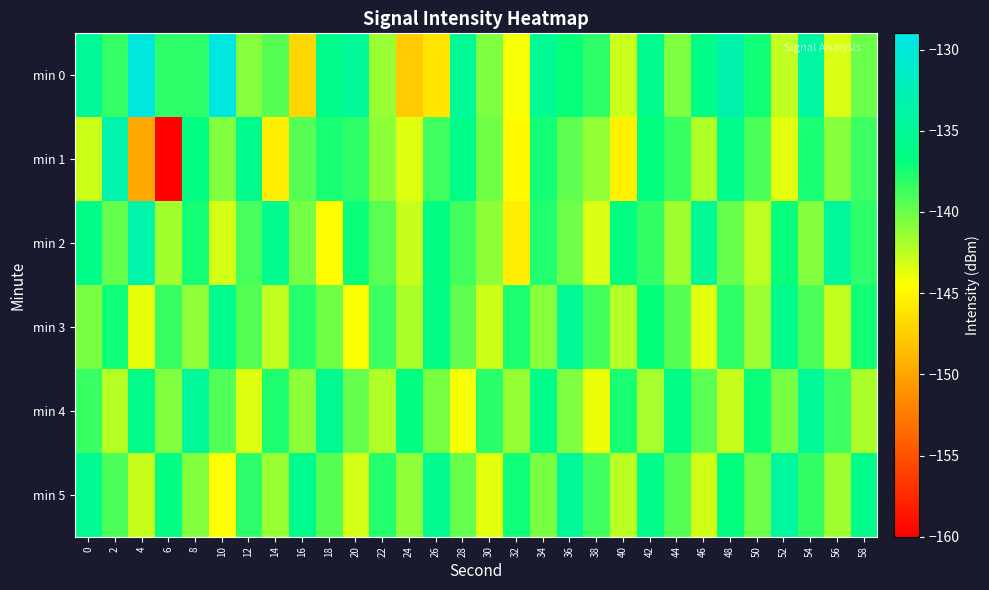

What is the spread (max minus min) of values at 16?

11.2